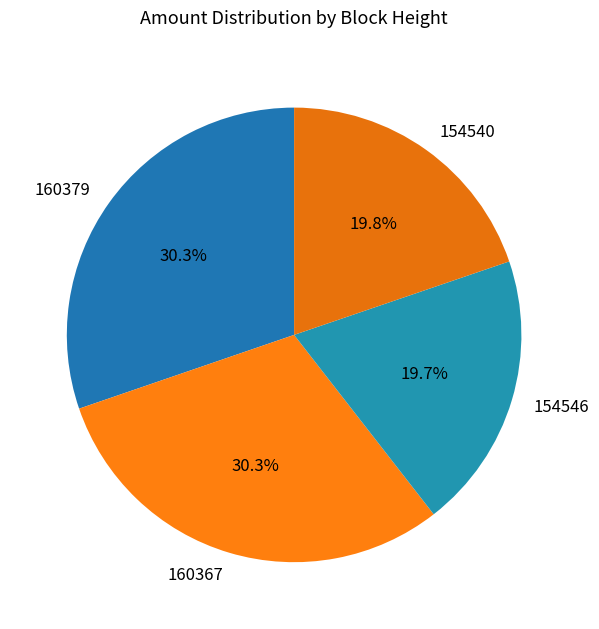

To the nearest percent, what is the combined percentage of 154540 and 160379?

50%